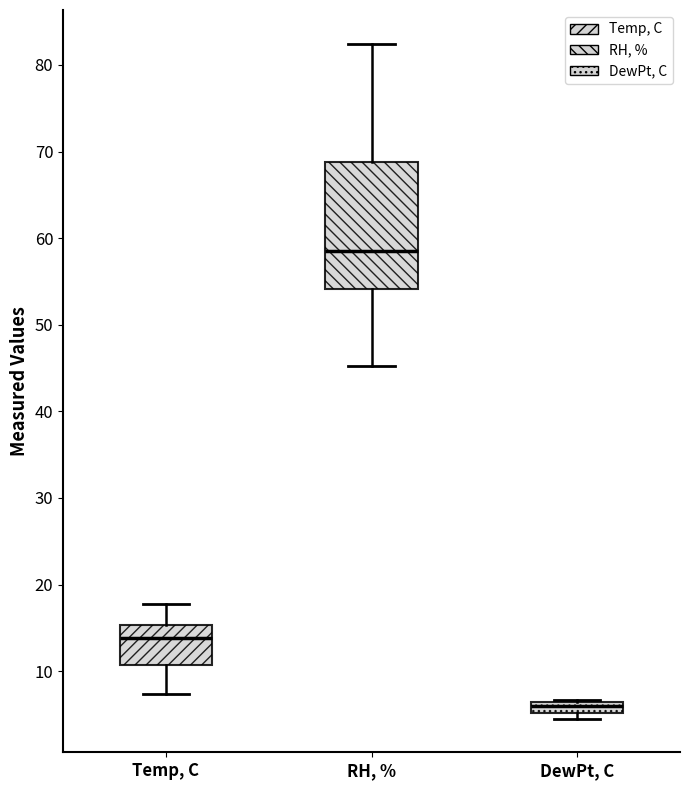

Where does the lower whisker of the box for Temp, C end on the y-axis? The values are not printed on the chart, so give them approximately, as read against the axis.

7